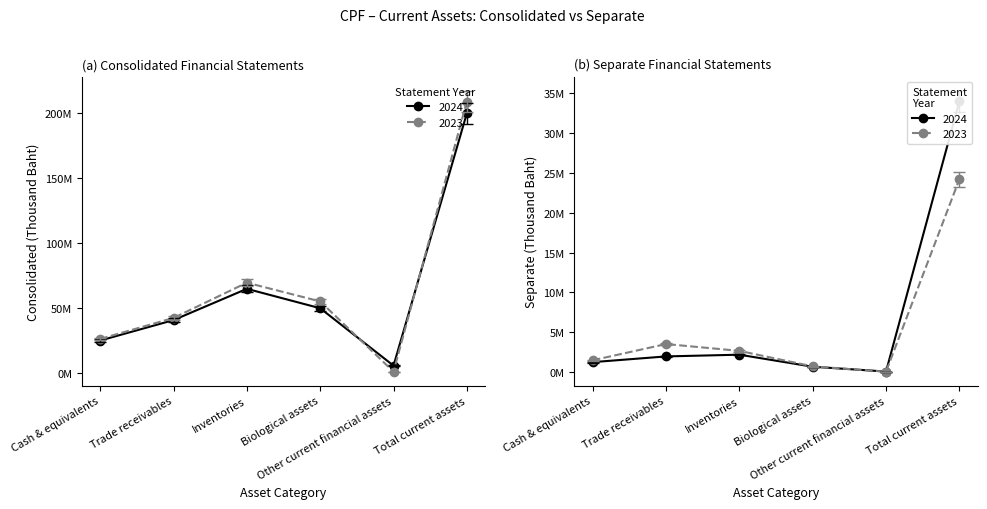

Which series has the largest total across all categories?

Consolidated 2023